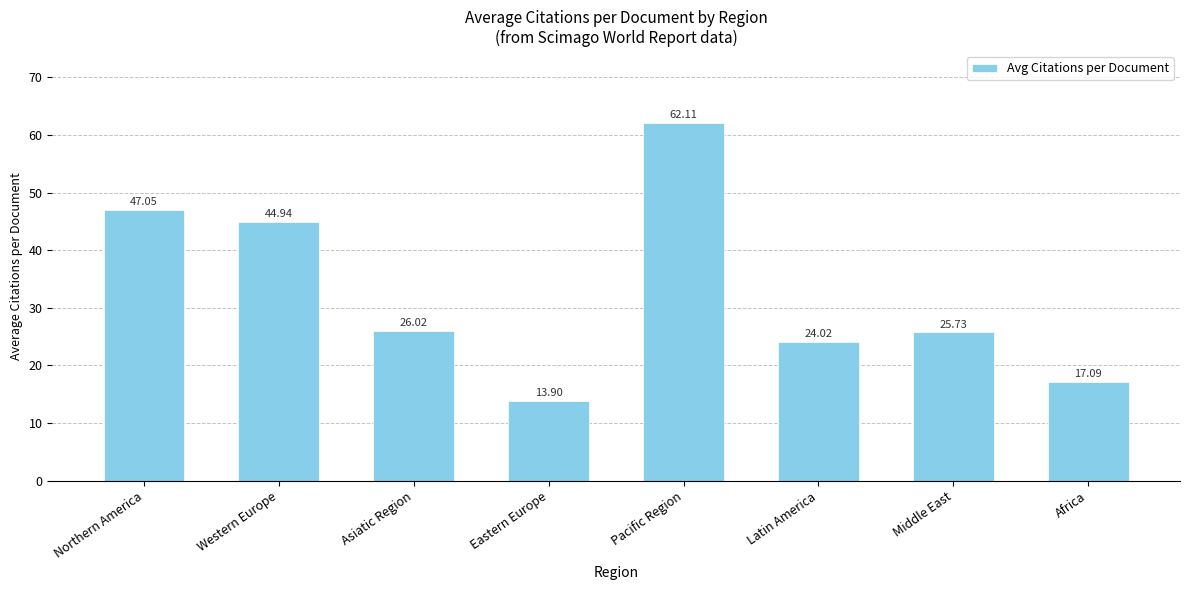

Does the chart contain any negative values?

No